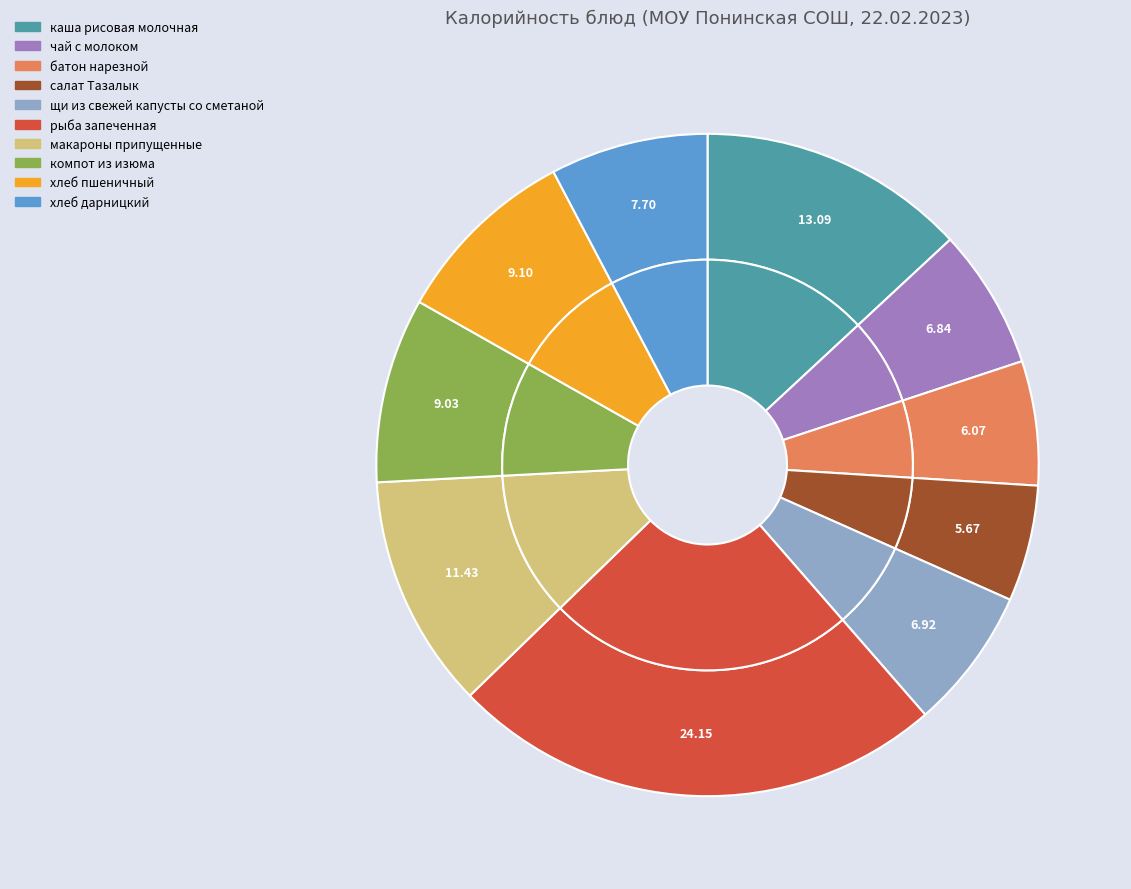

To the nearest percent, what is the difference between the каша рисовая молочная and хлеб дарницкий slice percentages?

5%